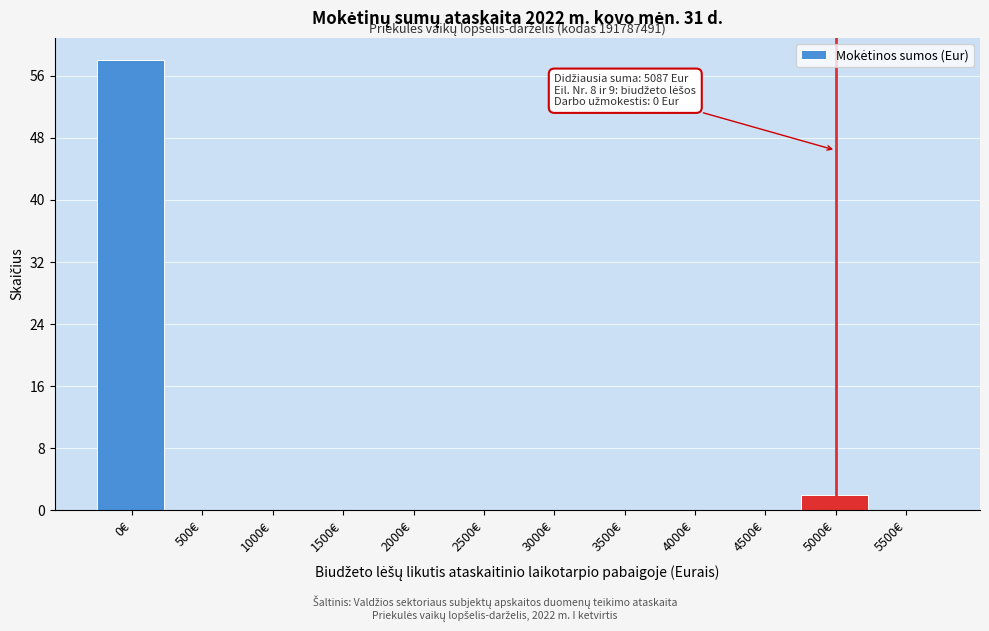

Reading right to left, list all the values displayed in this chart.

5500€=0	5000€=2	4500€=0	4000€=0	3500€=0	3000€=0	2500€=0	2000€=0	1500€=0	1000€=0	500€=0	0€=58